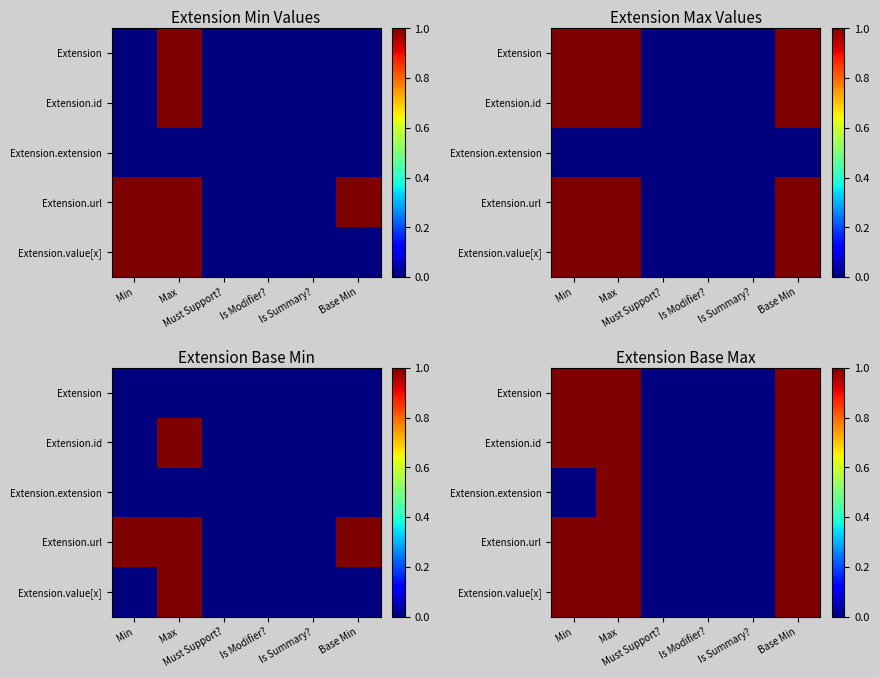

The Extension.url series shows 0 at Is Modifier?. True or false?

True